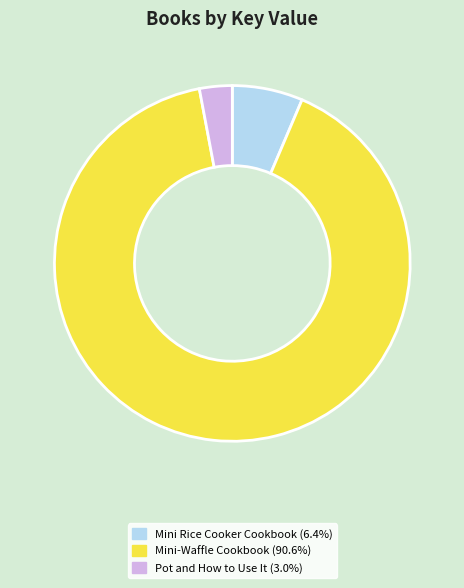

Approximately how many times larger is the value at Mini-Waffle Cookbook compared to Pot and How to Use It?

30.5